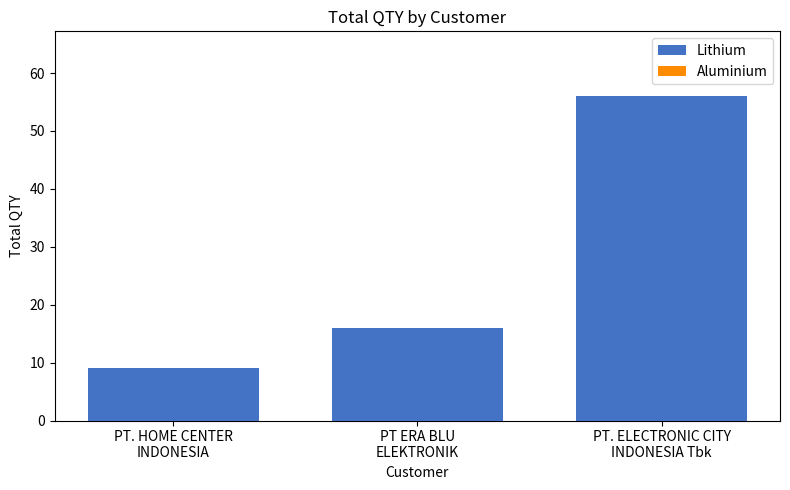

What is the sum of the Aluminium values at PT. ELECTRONIC CITY
INDONESIA Tbk and PT. HOME CENTER
INDONESIA?

62